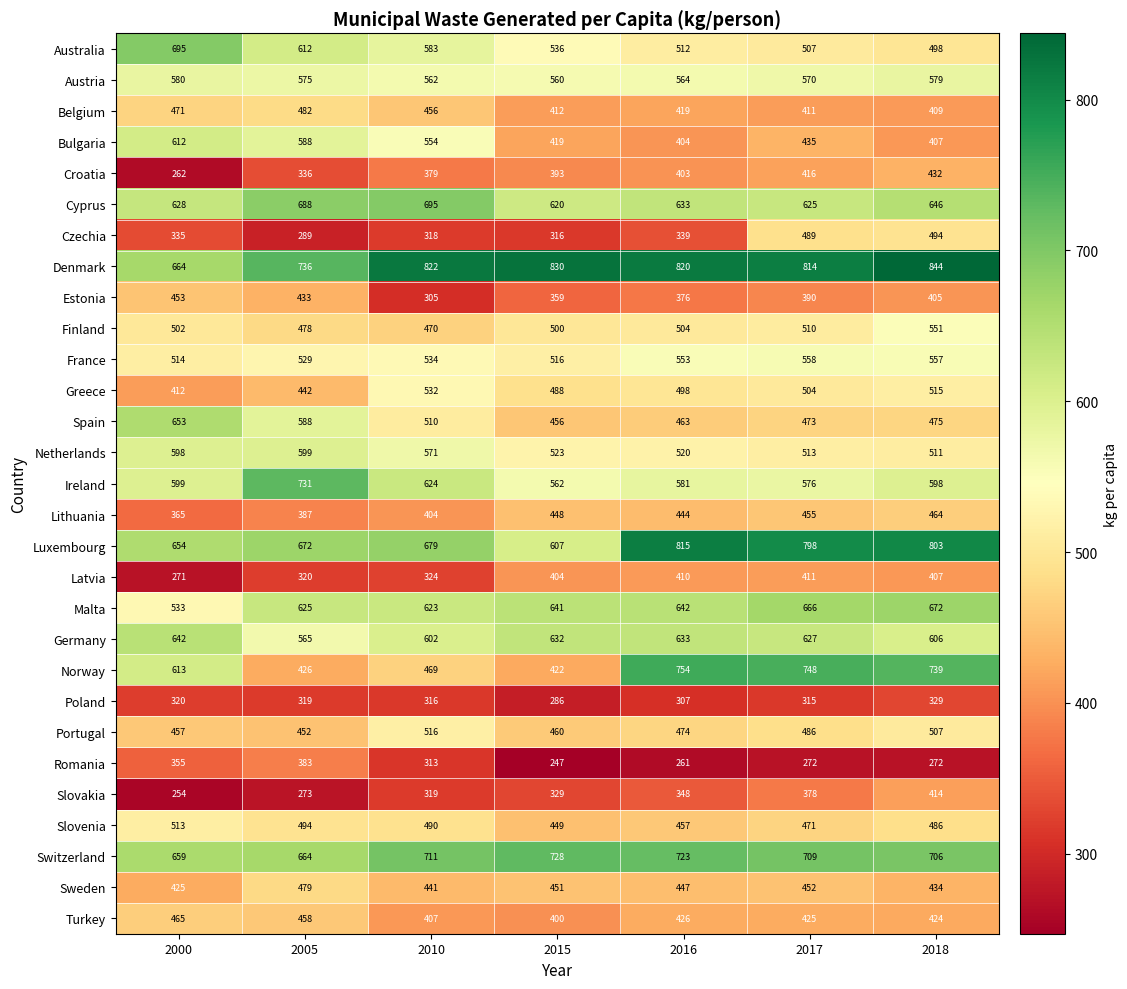

The value of Lithuania at 2000 is 242. True or false?

False